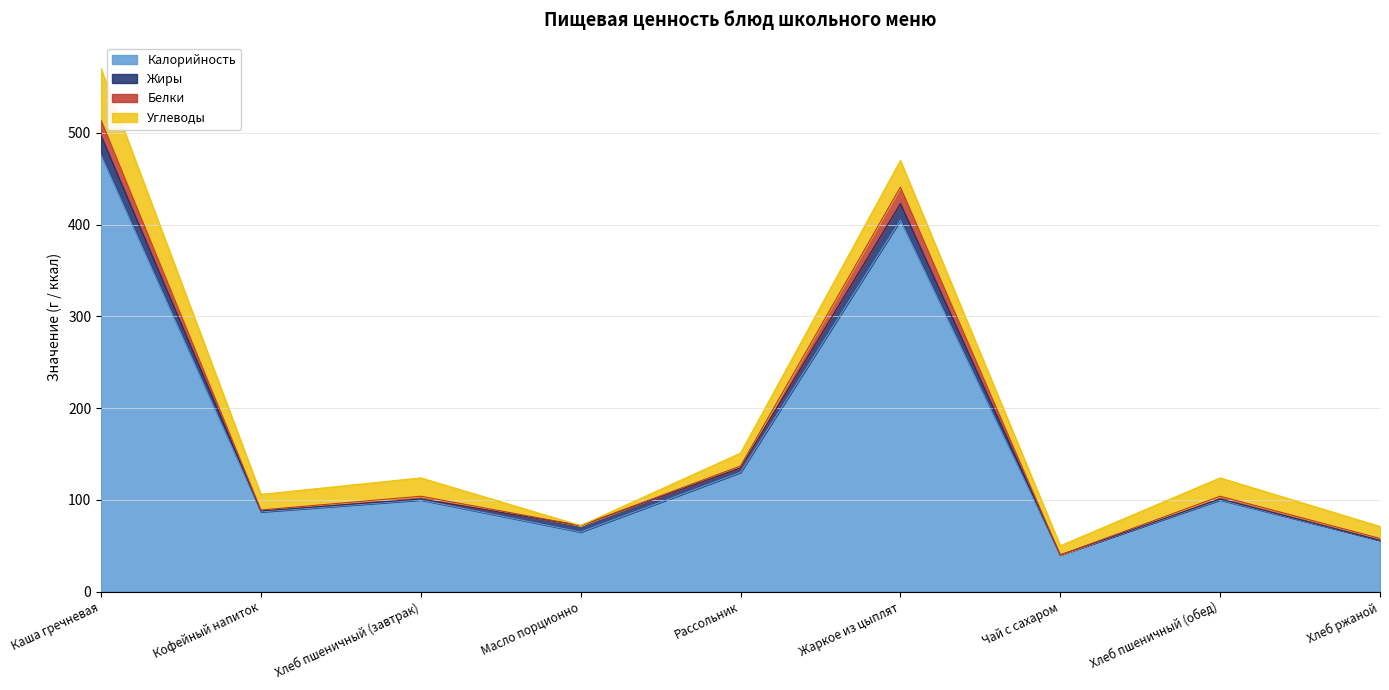

Which category has the highest value in the Калорийность series?

Каша гречневая